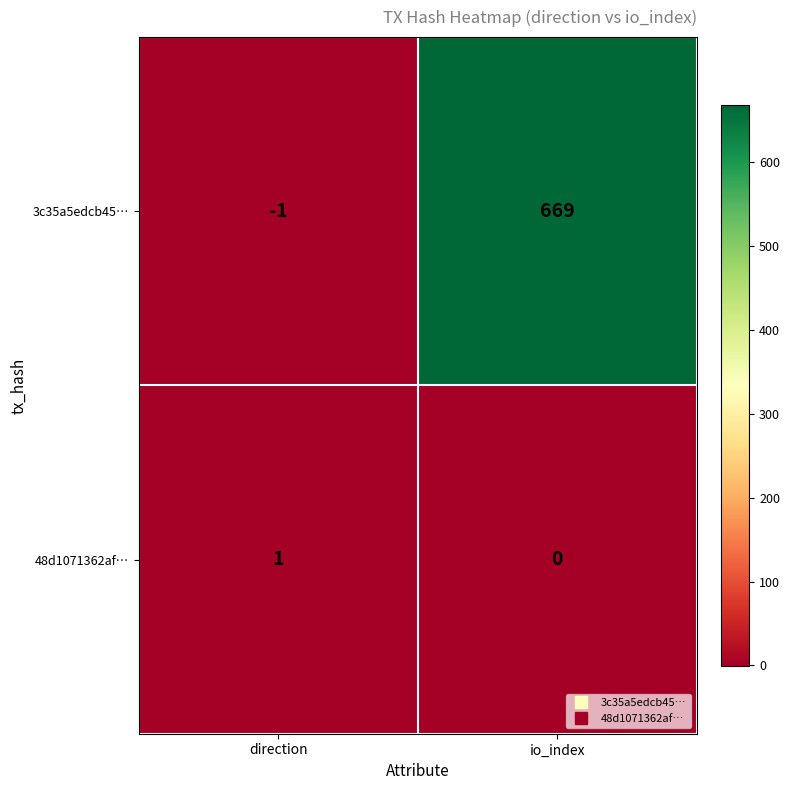

What is the spread (max minus min) of values at direction?

2